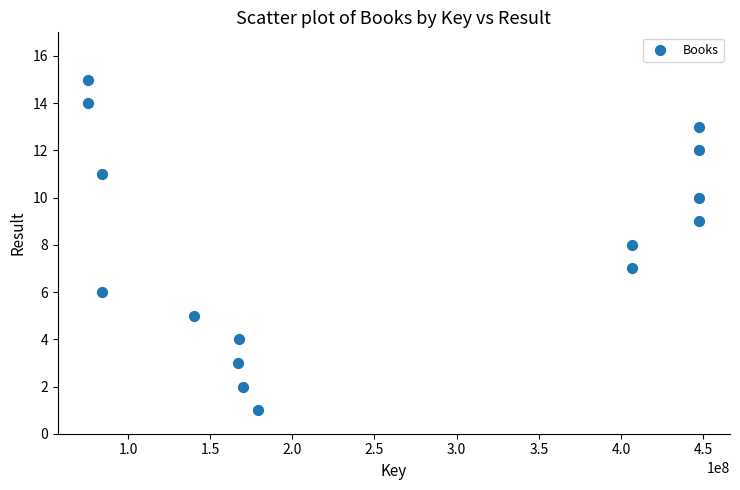

What is the range of X values (max minus min)?

371930864